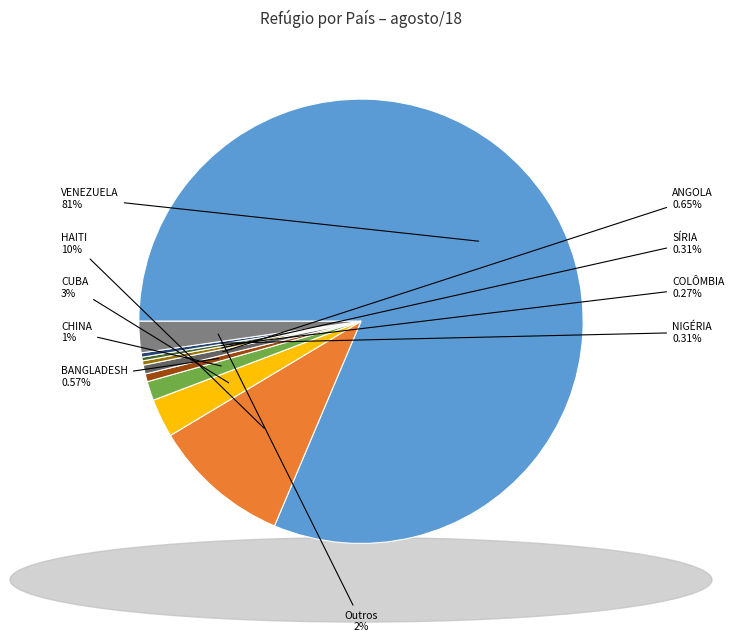

Is it true that ANGOLA is 10% of the pie?

False